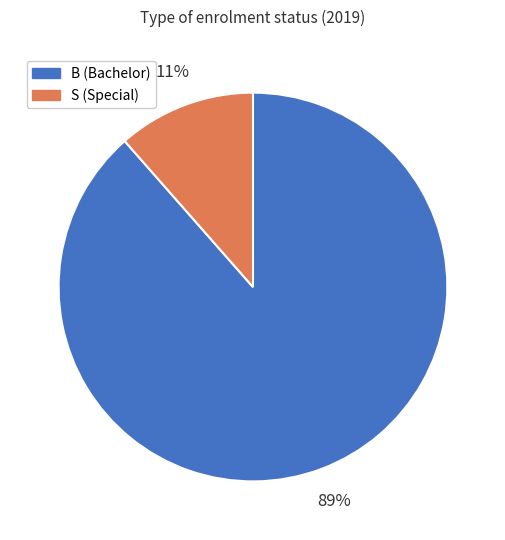

Between B and S, which is larger?

B